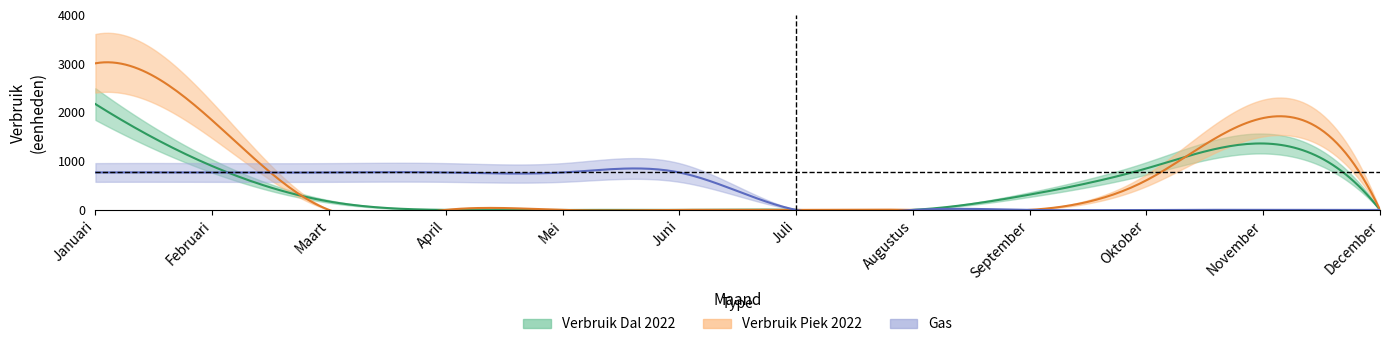

Which series has the largest total across all categories?

Verbruik Piek 2022